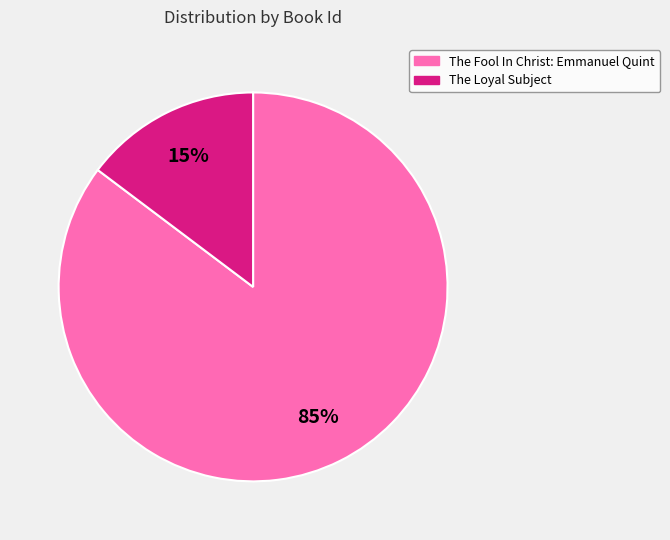

Combined, do The Loyal Subject and The Fool In Christ: Emmanuel Quint account for over 50%?

Yes